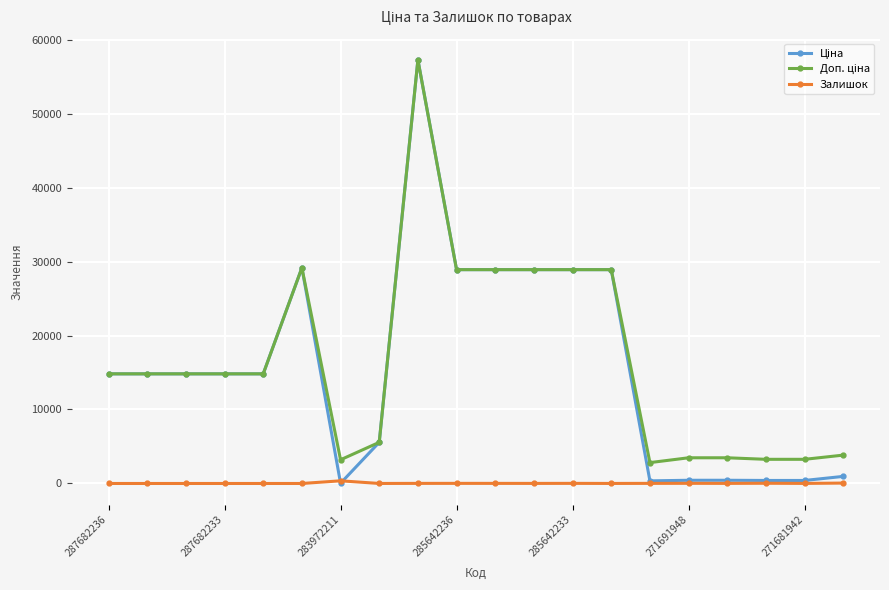

At how many categories does at least one series exceed 10661?

12